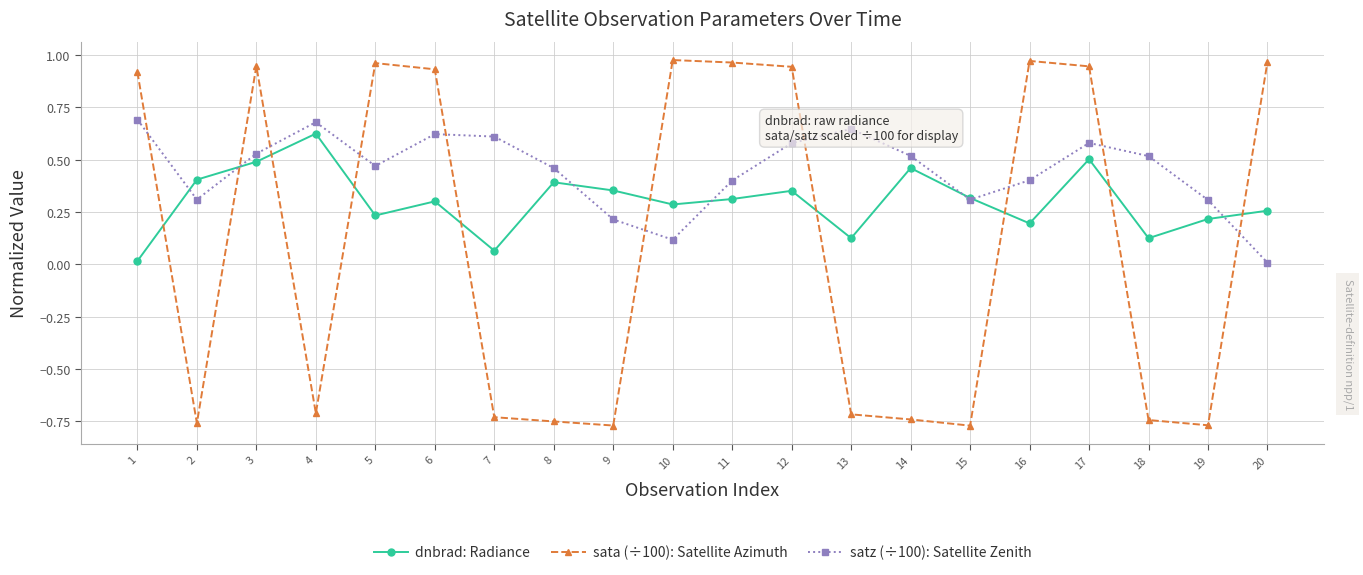

What is the sum of all satz (÷100): Satellite Zenith values?

9.0